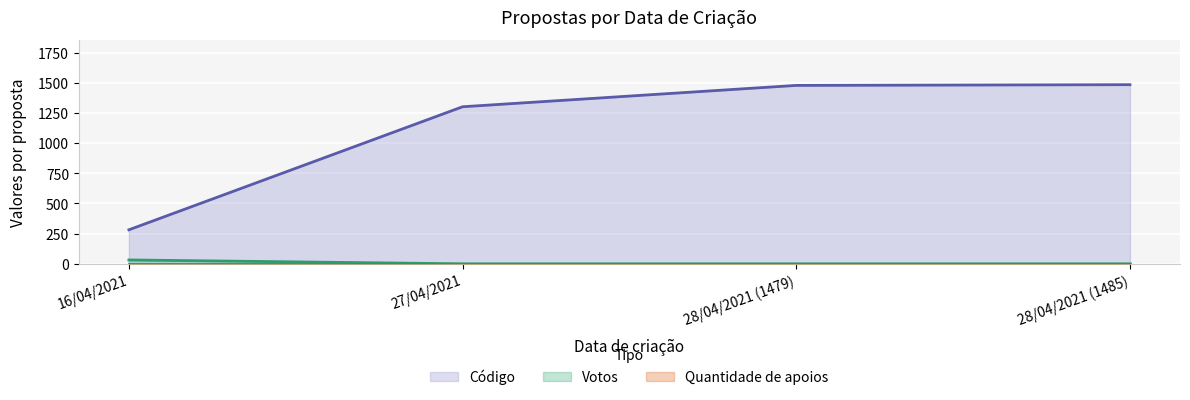

True or false: Votos and Quantidade de apoios intersect in this chart.

False